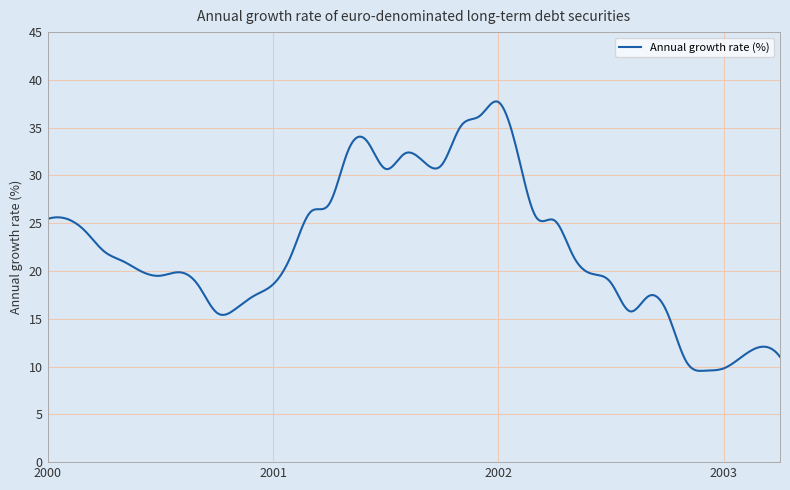

What is the smallest value displayed?

9.5